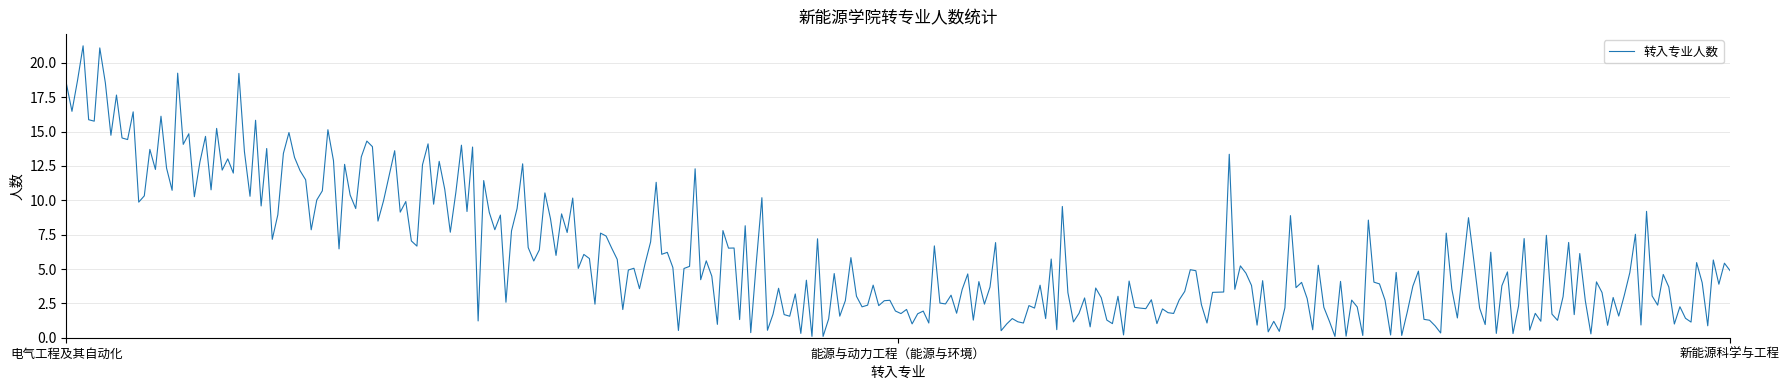

What is the difference between the maximum and minimum values?

21.2